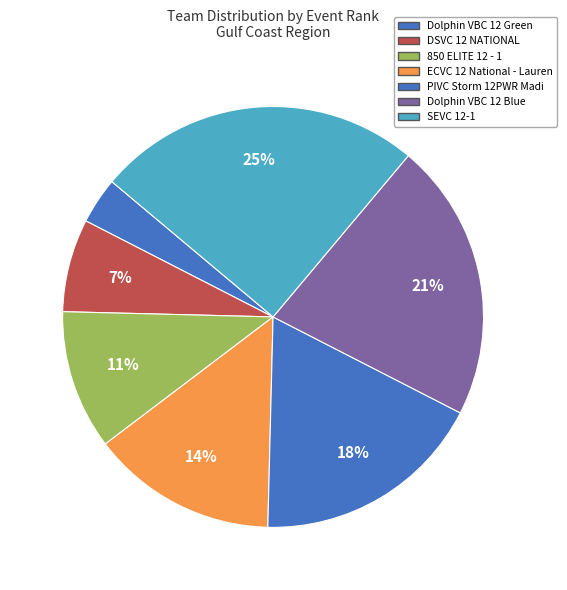

Which category has the biggest portion of the pie?

SEVC 12-1